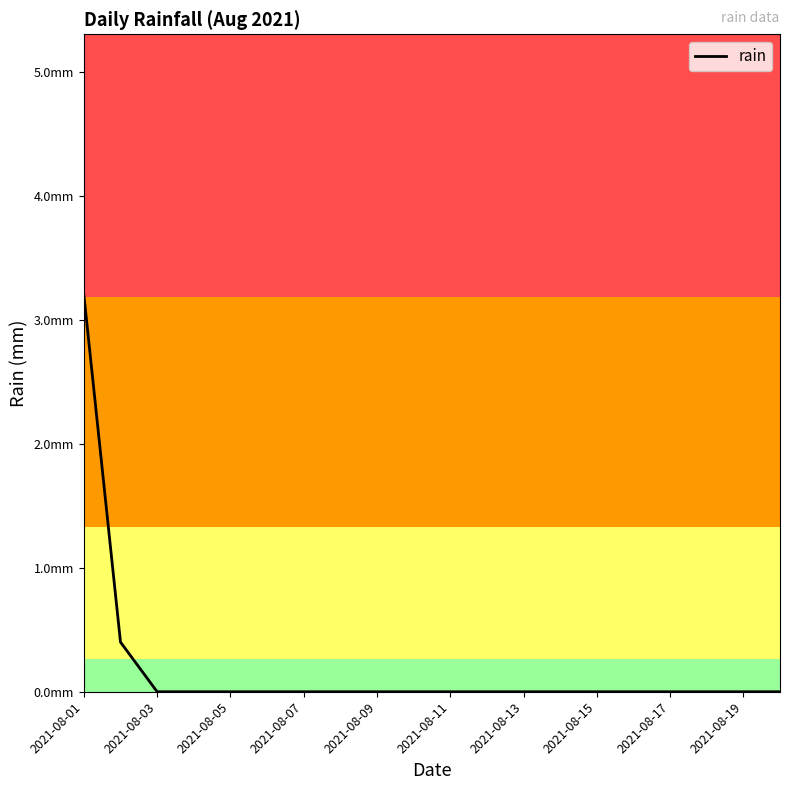

True or false: there are more than 2 points higher than both neighbors.

False